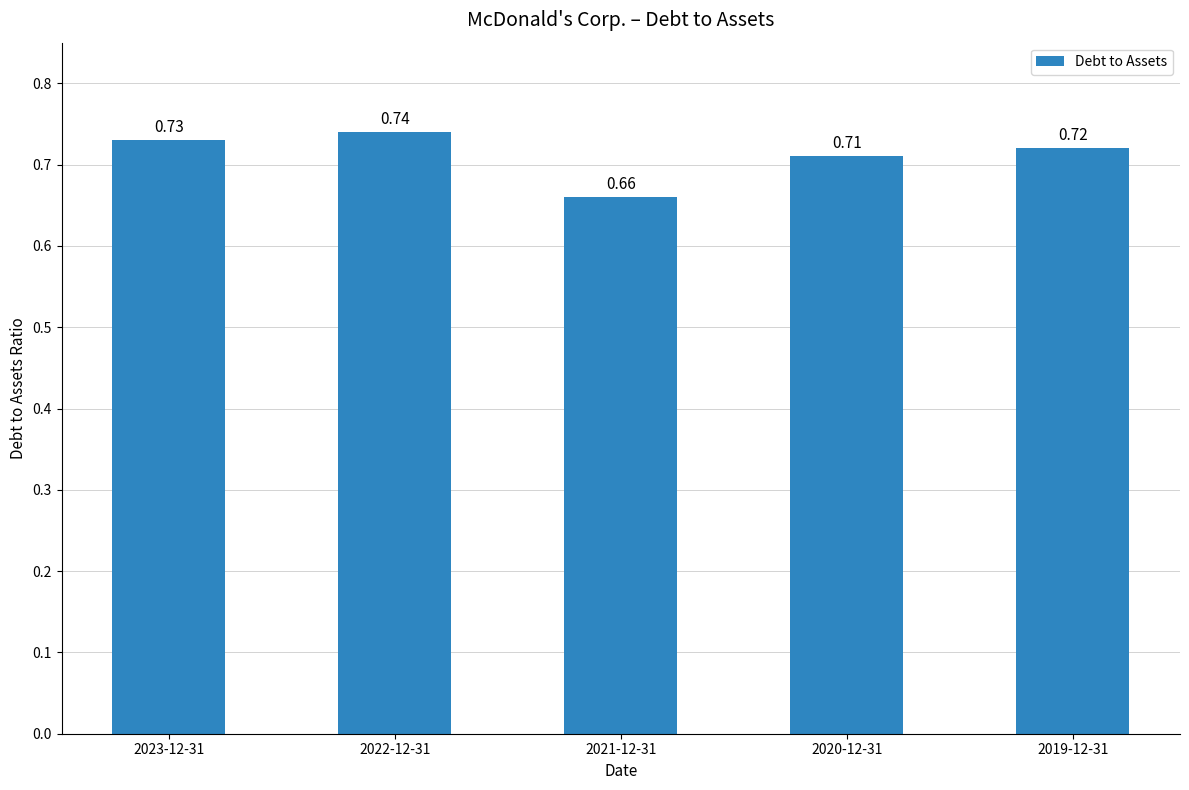

Which has a higher value, 2020-12-31 or 2021-12-31?

2020-12-31